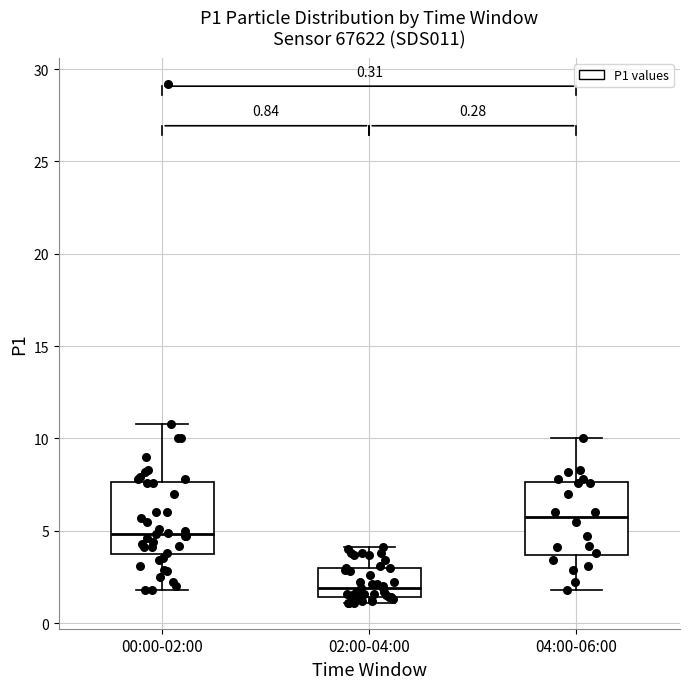

Which box's median line is the highest?

04:00-06:00